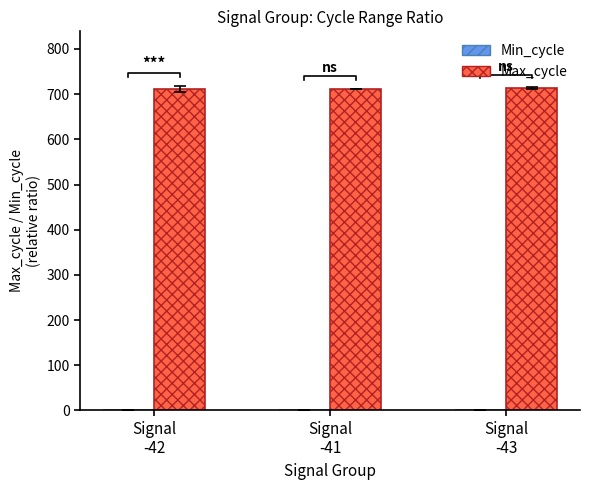

What is the label of the 2nd bar from the left?

Signal
-41